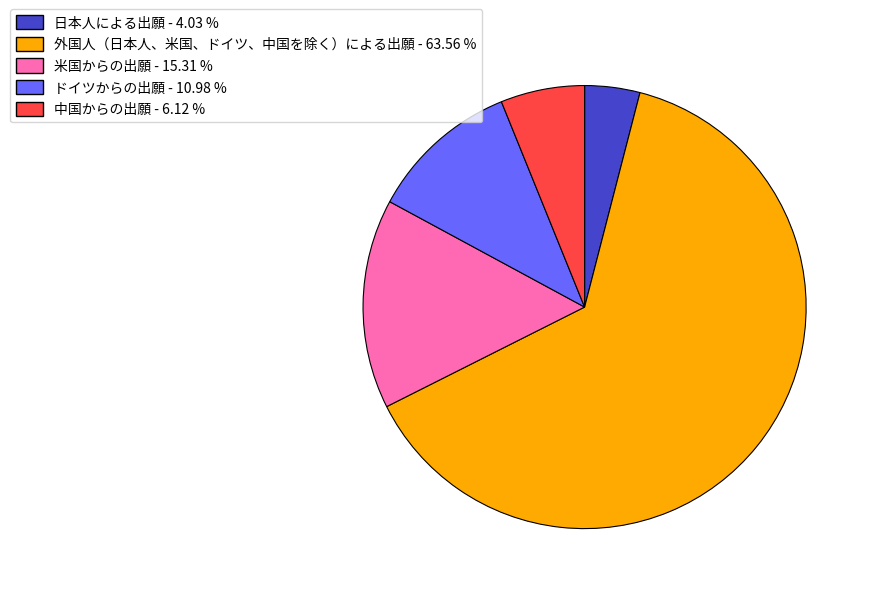

The 外国人（日本人、米国、ドイツ、中国を除く）による出願 slice represents 75% of the pie. True or false?

False